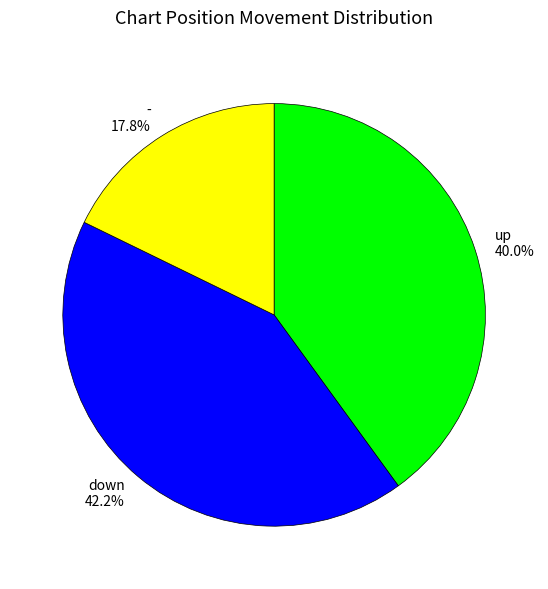

Combined, what portion of the pie is down and up?

82.2%